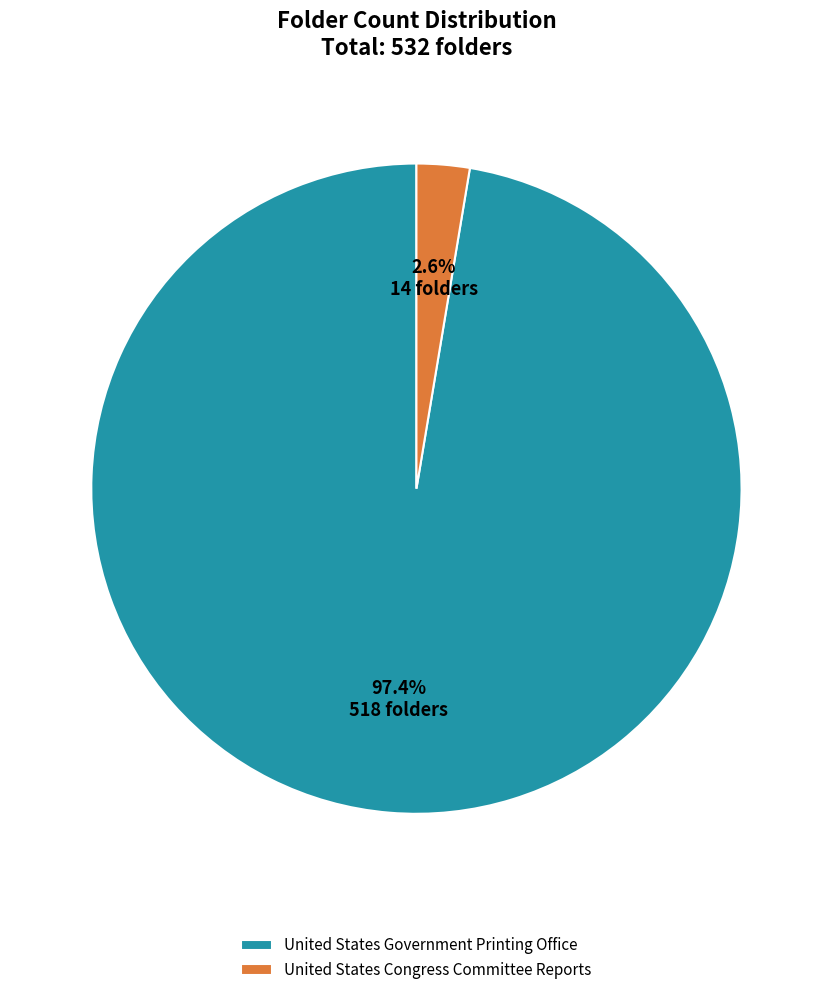

Rank the categories by value from highest to lowest.

United States Government Printing Office, United States Congress Committee Reports